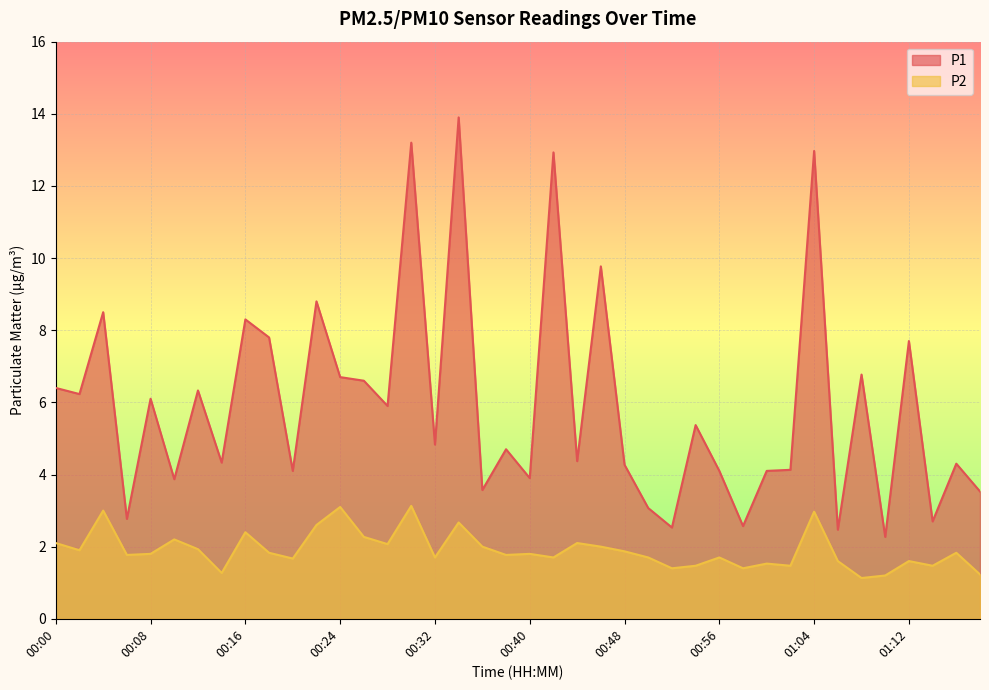

Which series has the largest total across all categories?

P1